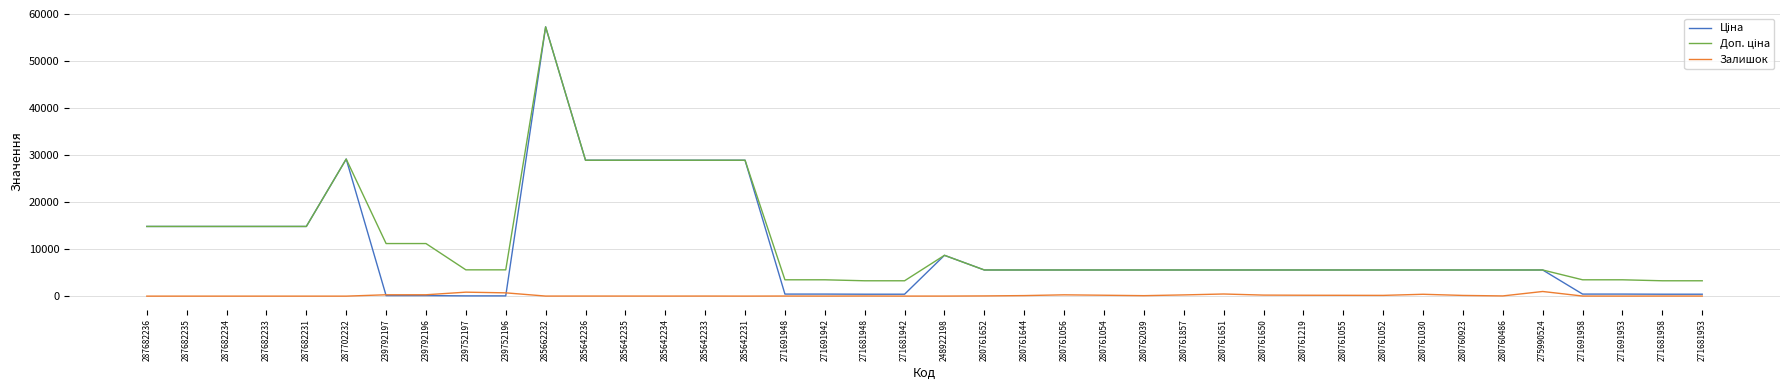

What is the greatest value displayed?

57258.0